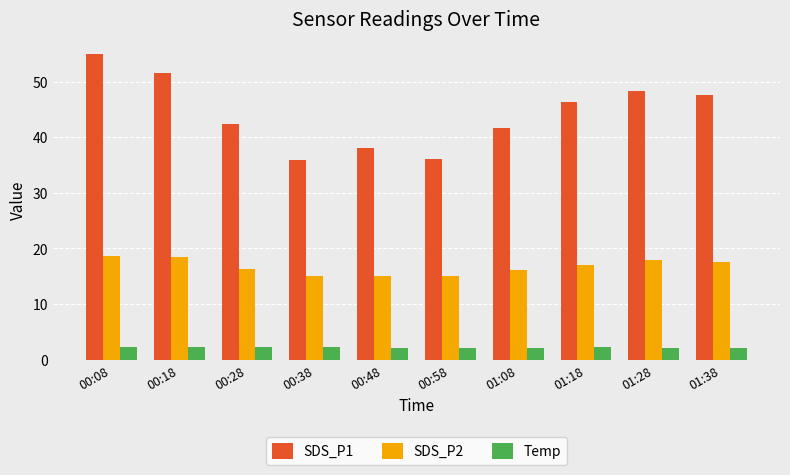

How many bars are there in each group?

3